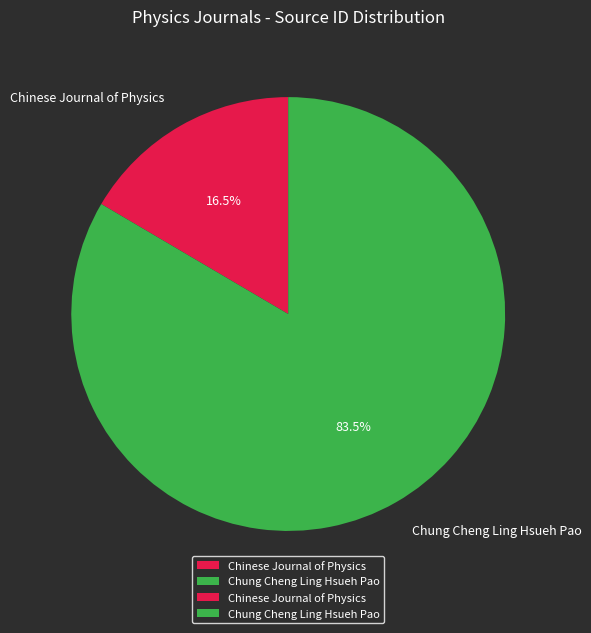

Combined, do Chung Cheng Ling Hsueh Pao and Chinese Journal of Physics account for over 50%?

Yes